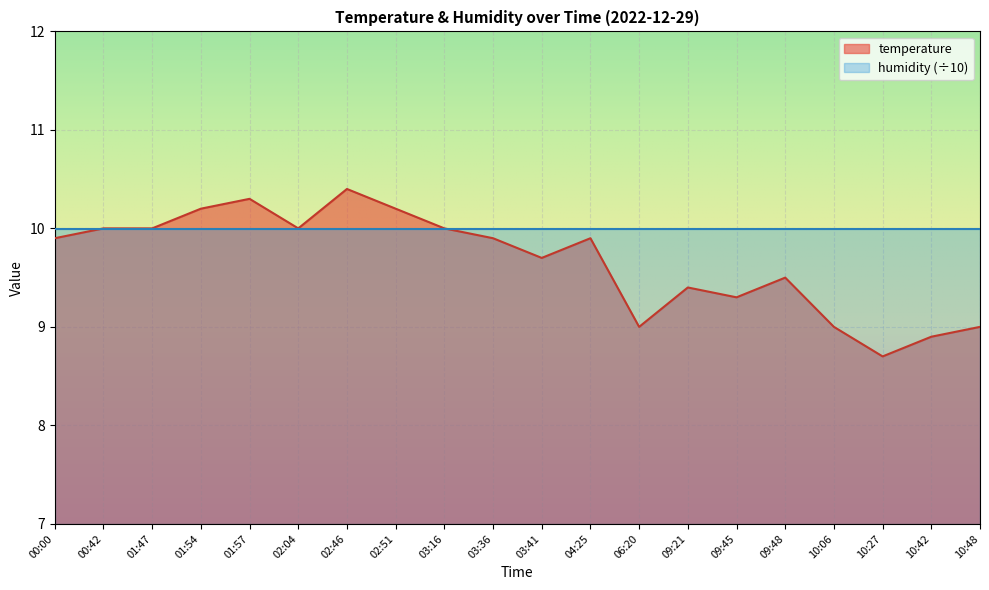

Reading left to right, extract all data points from this chart.

9.9	10.0	10.0	10.2	10.3	10.0	10.4	10.2	10.0	9.9	9.7	9.9	9.0	9.4	9.3	9.5	9.0	8.7	8.9	9.0